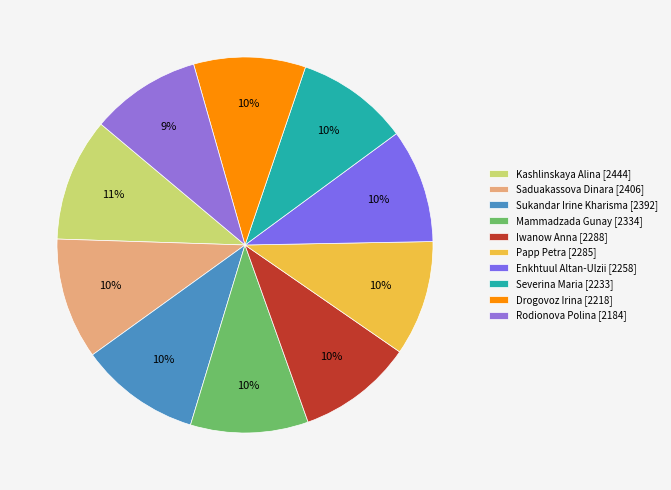

Which category has the smallest portion of the pie?

Rodionova Polina